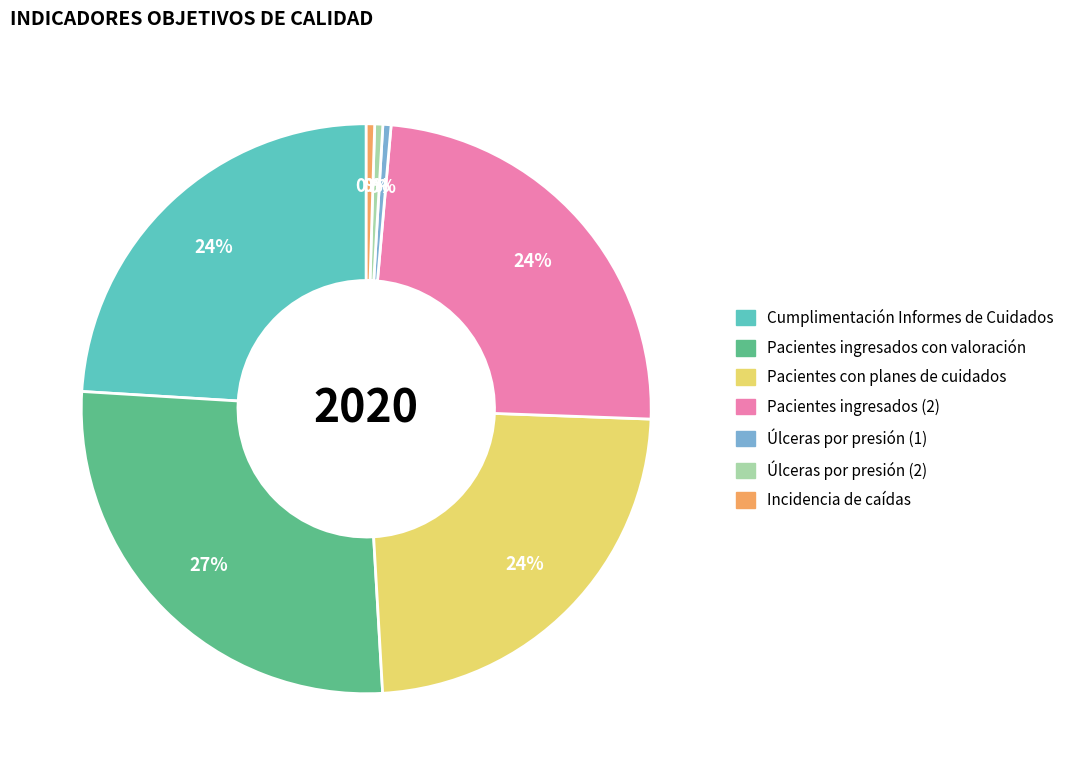

Do Pacientes ingresados (2) and Pacientes con planes de cuidados together represent more than half of the pie?

No